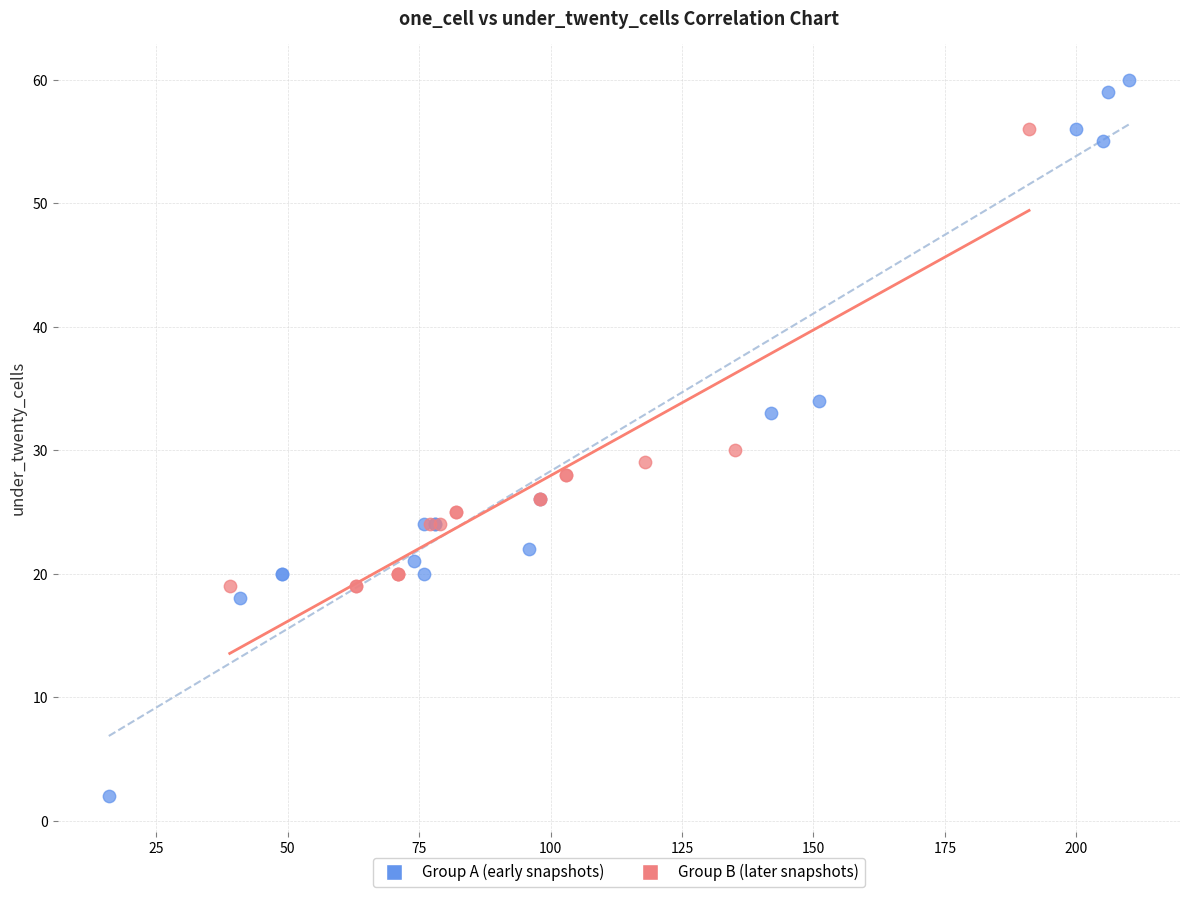

Which series has the widest spread of Y values?

Group A (early snapshots)